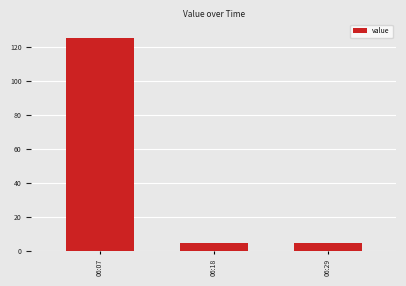

At which category does the chart reach its peak across all series?

06:07